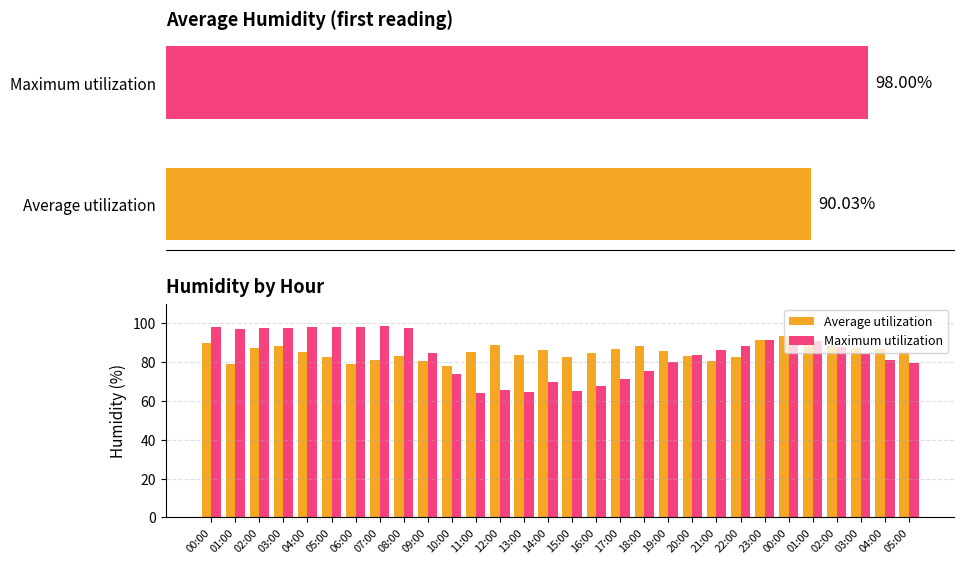

How many groups of bars are there?

30